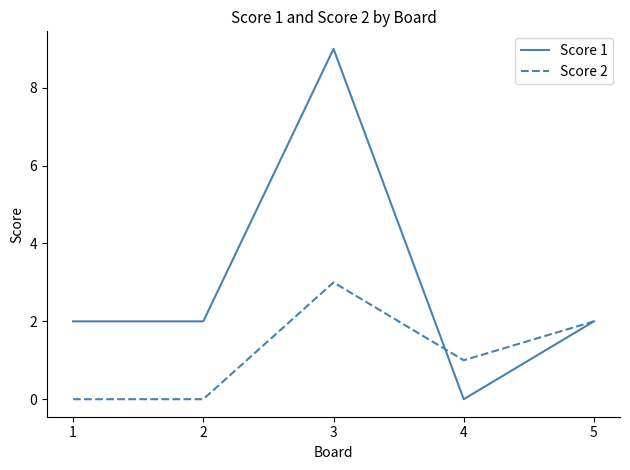

Rank the series by their maximum value, from highest to lowest.

Score 1, Score 2